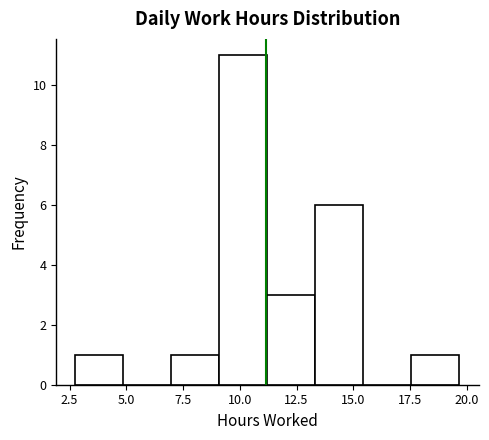

Which range on the x-axis has the tallest bar?

9.0 to 11.0